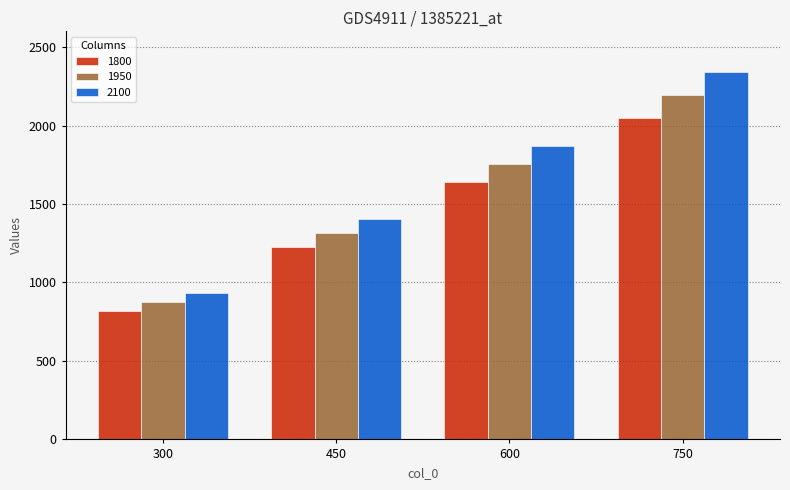

What is the value of the 1800 bar at the 3rd from the left?

1638